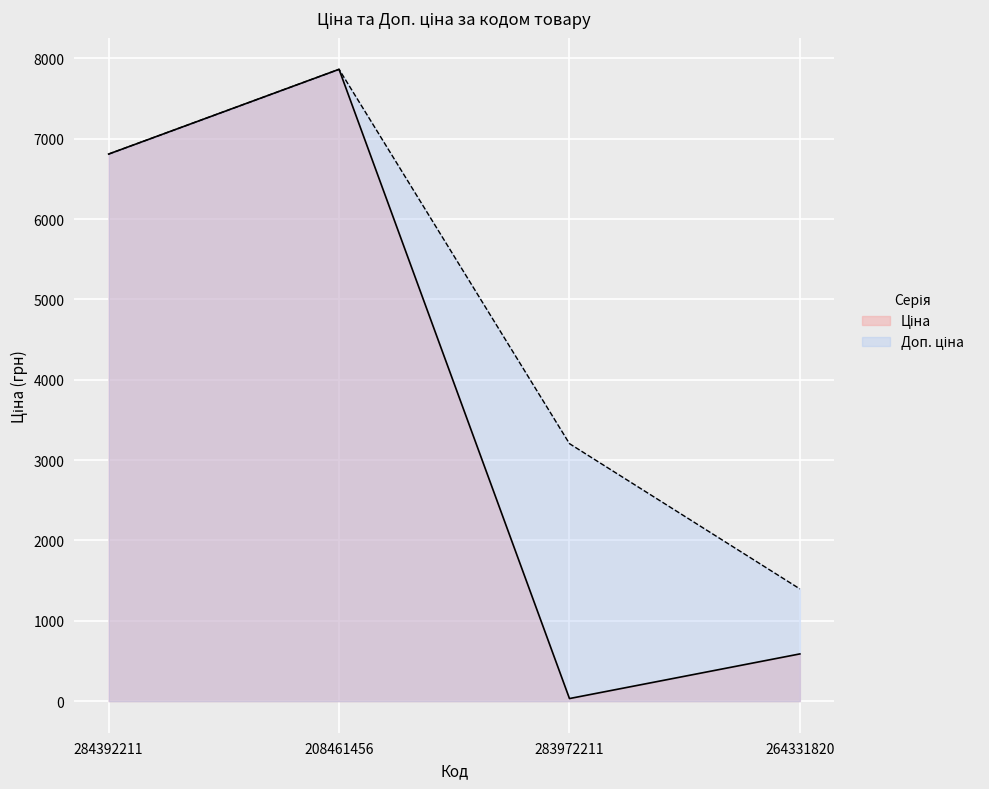

True or false: Ціна has a value of 4067.7 at 208461456.

False